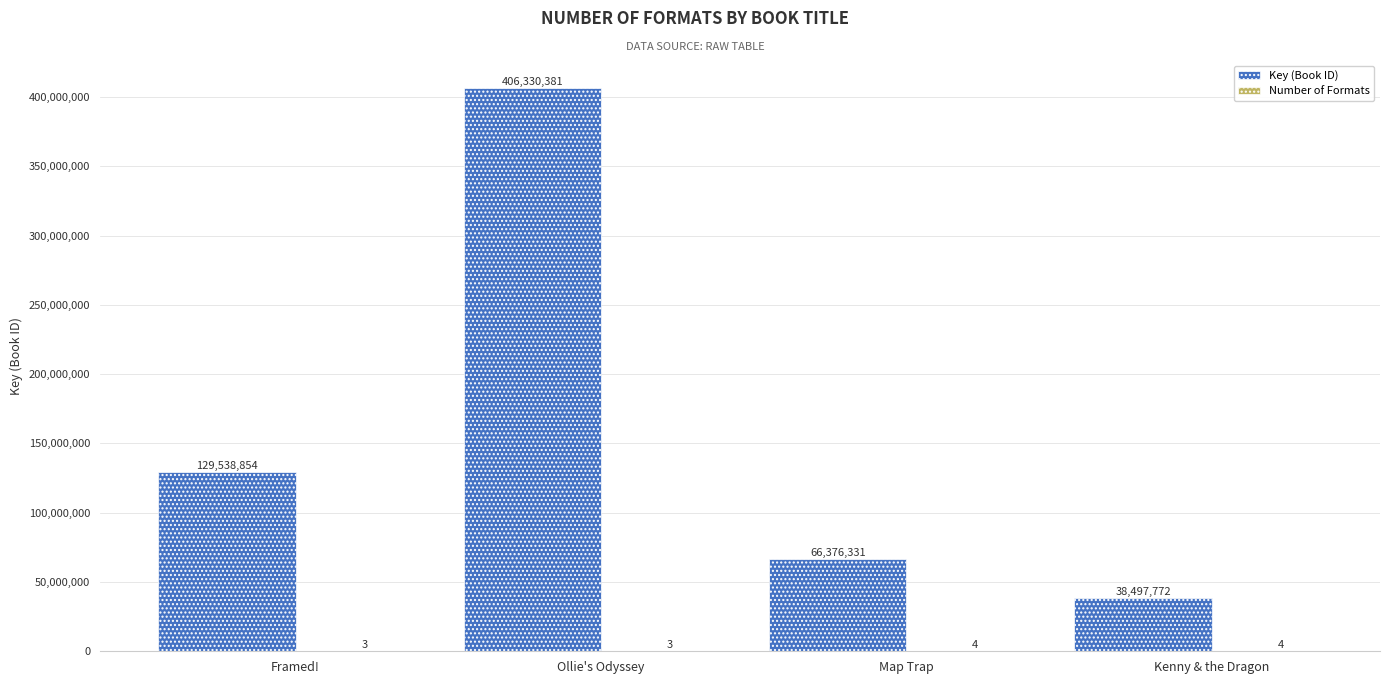

Which category has the highest value in the Key (Book ID) series?

Ollie's Odyssey